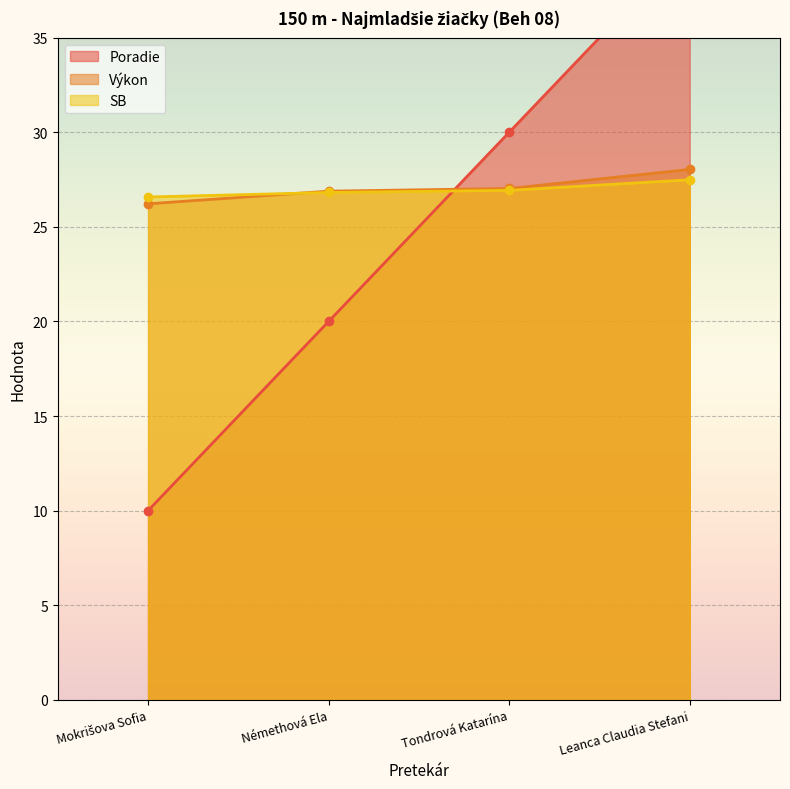

Which series changed the most between Mokrišova Sofia and Némethová Ela?

Poradie